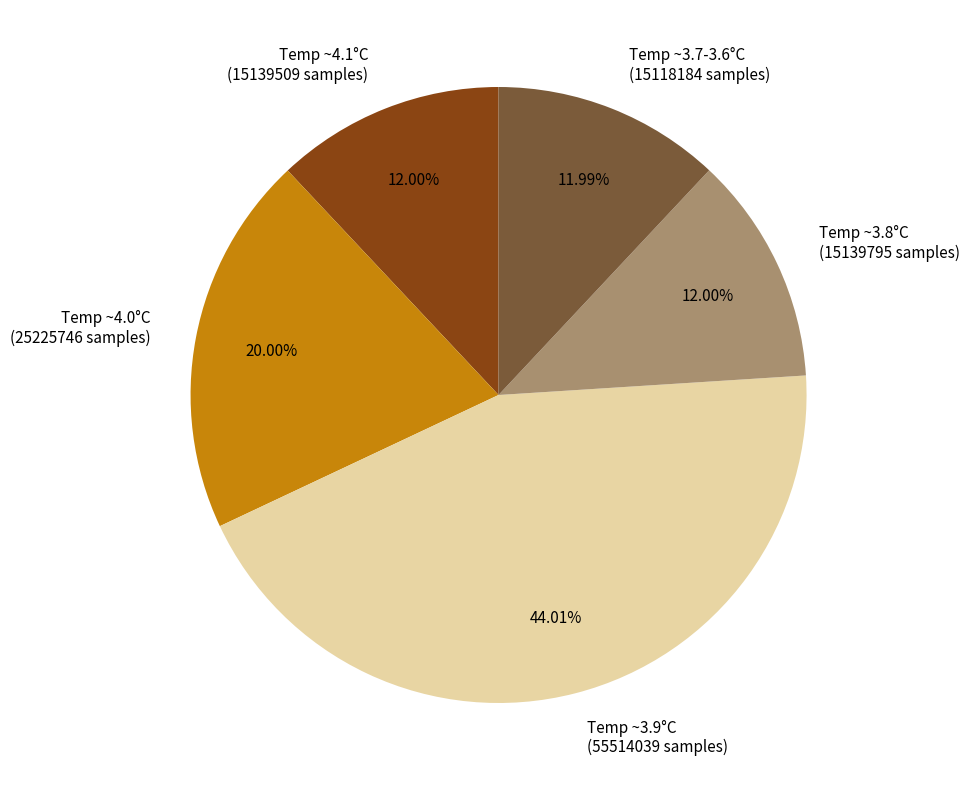

Does Temp ~3.7-3.6°C (15118184 samples) represent more than half of the total?

No